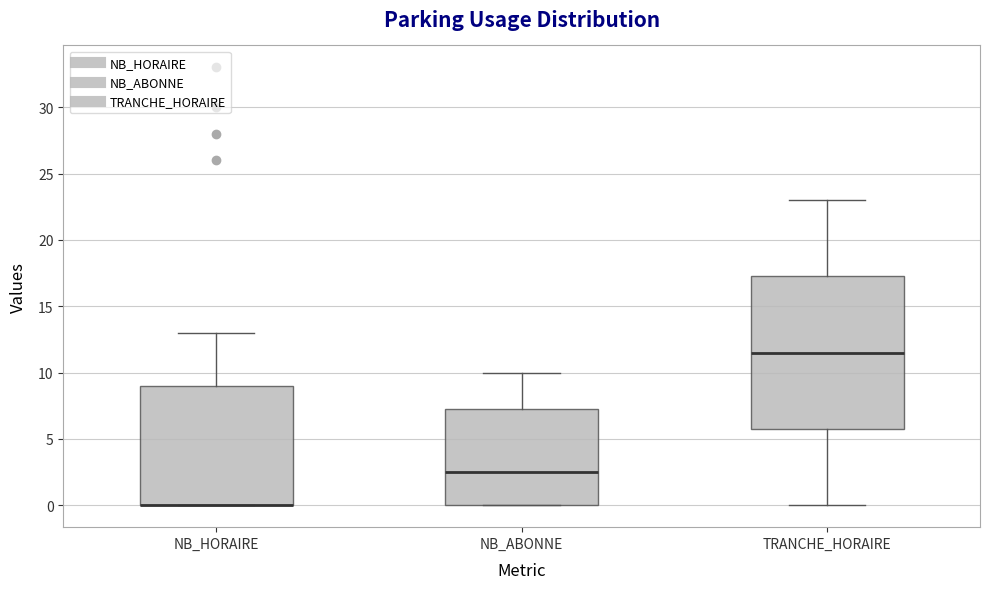

Reading left to right, transcribe this box plot: for each box, give where its median line is, the range the box spans, and where its two whiskers end, as read against the y-axis. The values are not printed on the chart, so give them approximately, as read against the axis.

NB_HORAIRE: median 0.0 (drawn on the box's lower edge), box 0.0 to 9.0, whiskers 0.0 to 13.0
NB_ABONNE: median 2.5, box 0.0 to 7.5, whiskers 0.0 to 10.0
TRANCHE_HORAIRE: median 11.5, box 6.0 to 17.5, whiskers 0.0 to 23.0